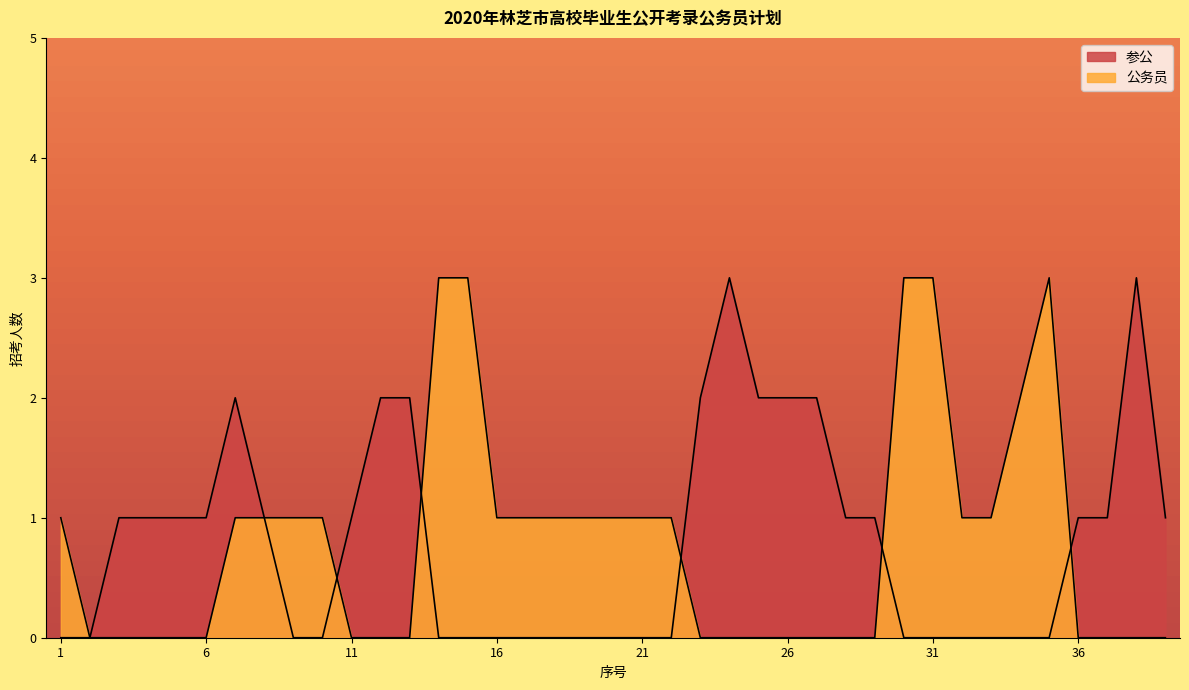

At how many categories does at least one series exceed 0?

38